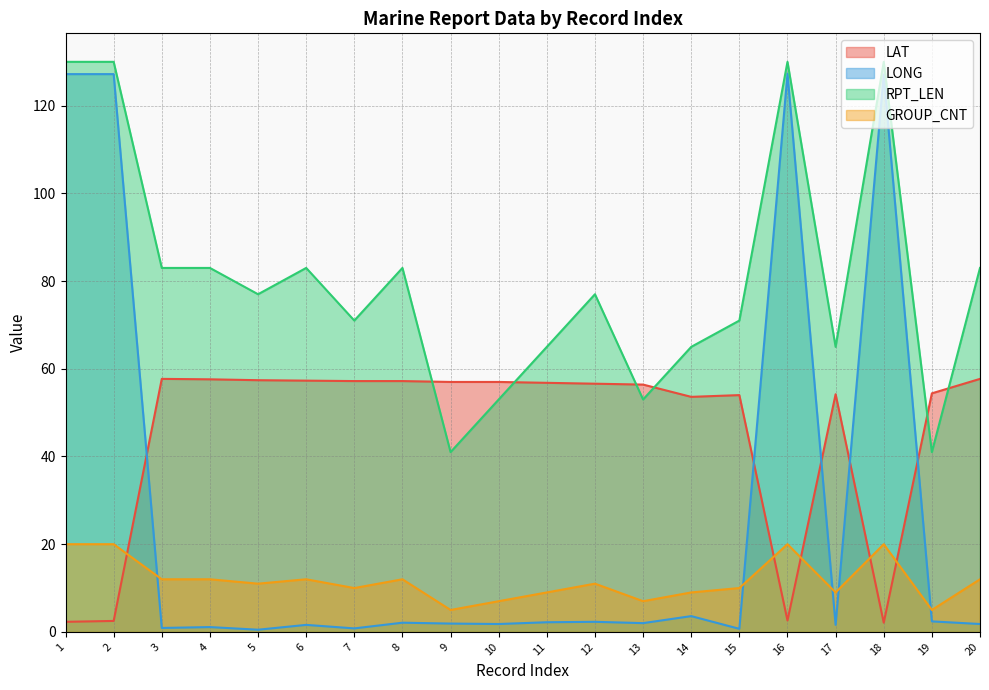

Does the chart display data point markers on the line(s)?

No